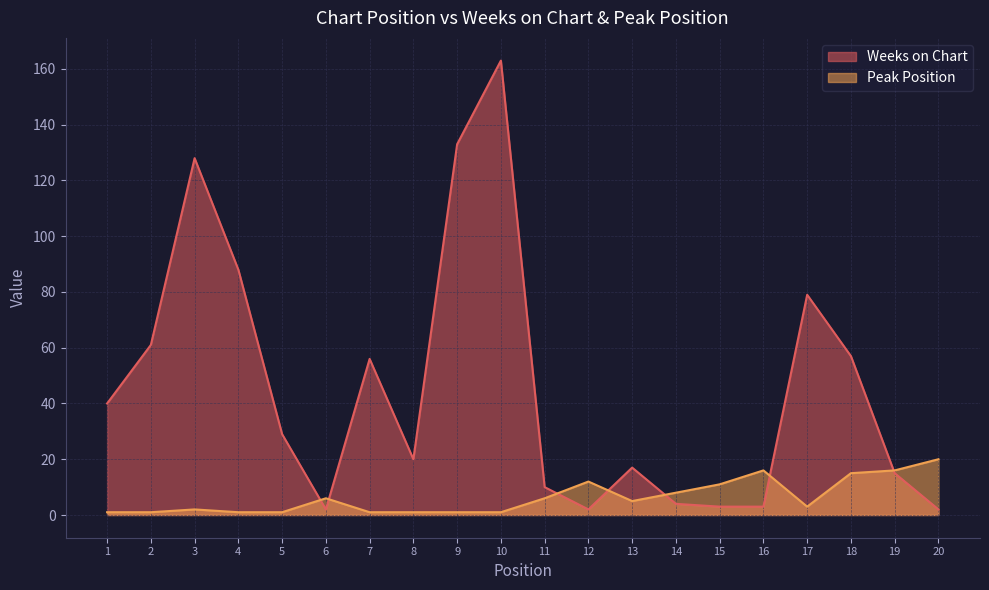

The Weeks on Chart series shows 11 at 13. True or false?

False